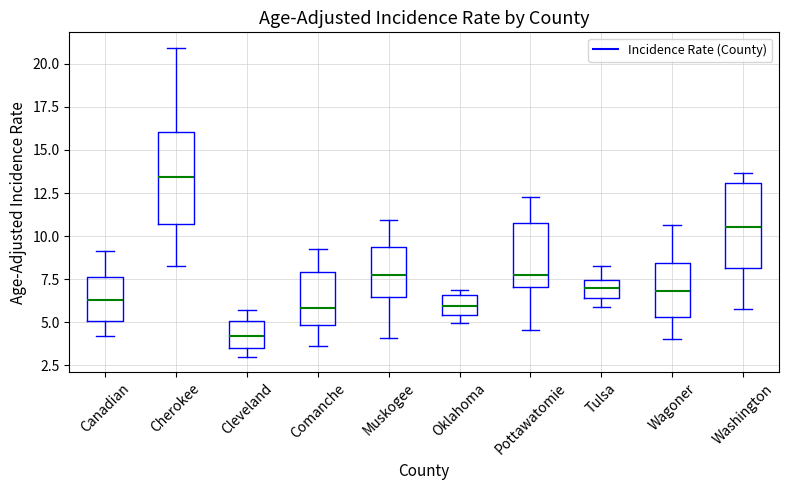

Reading left to right, transcribe this box plot: for each box, give where its median line is, the range the box spans, and where its two whiskers end, as read against the y-axis. The values are not printed on the chart, so give them approximately, as read against the axis.

Canadian: median 6.5, box 5.0 to 7.5, whiskers 4.0 to 9.0
Cherokee: median 13.5, box 10.5 to 16.0, whiskers 8.0 to 21.0
Cleveland: median 4.0, box 3.5 to 5.0, whiskers 3.0 to 5.5
Comanche: median 6.0, box 5.0 to 8.0, whiskers 3.5 to 9.0
Muskogee: median 7.5, box 6.5 to 9.5, whiskers 4.0 to 11.0
Oklahoma: median 6.0, box 5.5 to 6.5, whiskers 5.0 to 7.0
Pottawatomie: median 8.0, box 7.0 to 11.0, whiskers 4.5 to 12.5
Tulsa: median 7.0, box 6.5 to 7.5, whiskers 6.0 to 8.5
Wagoner: median 7.0, box 5.5 to 8.5, whiskers 4.0 to 10.5
Washington: median 10.5, box 8.0 to 13.0, whiskers 6.0 to 13.5